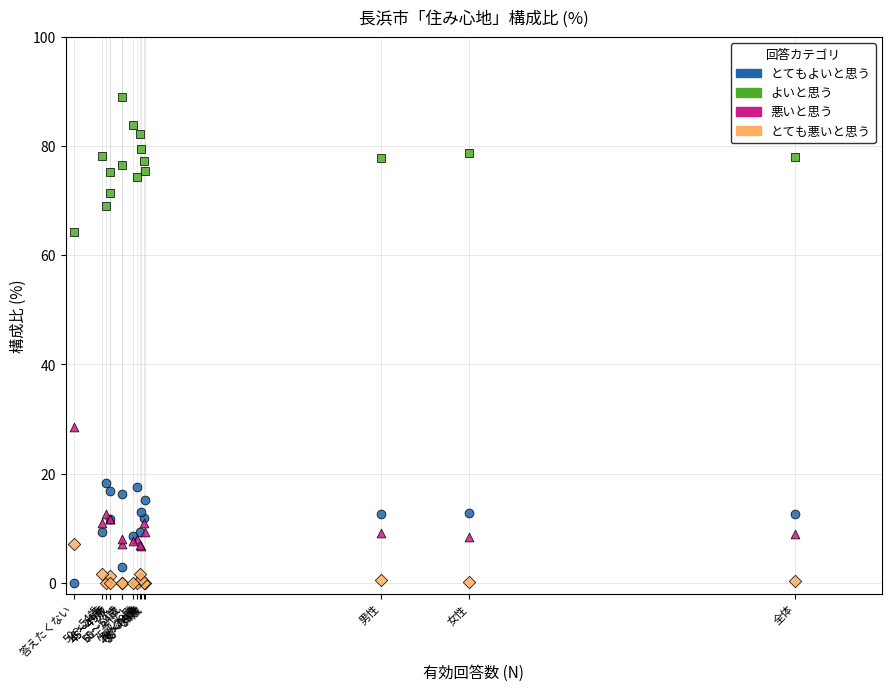

Which series contains the highest Y value?

よいと思う